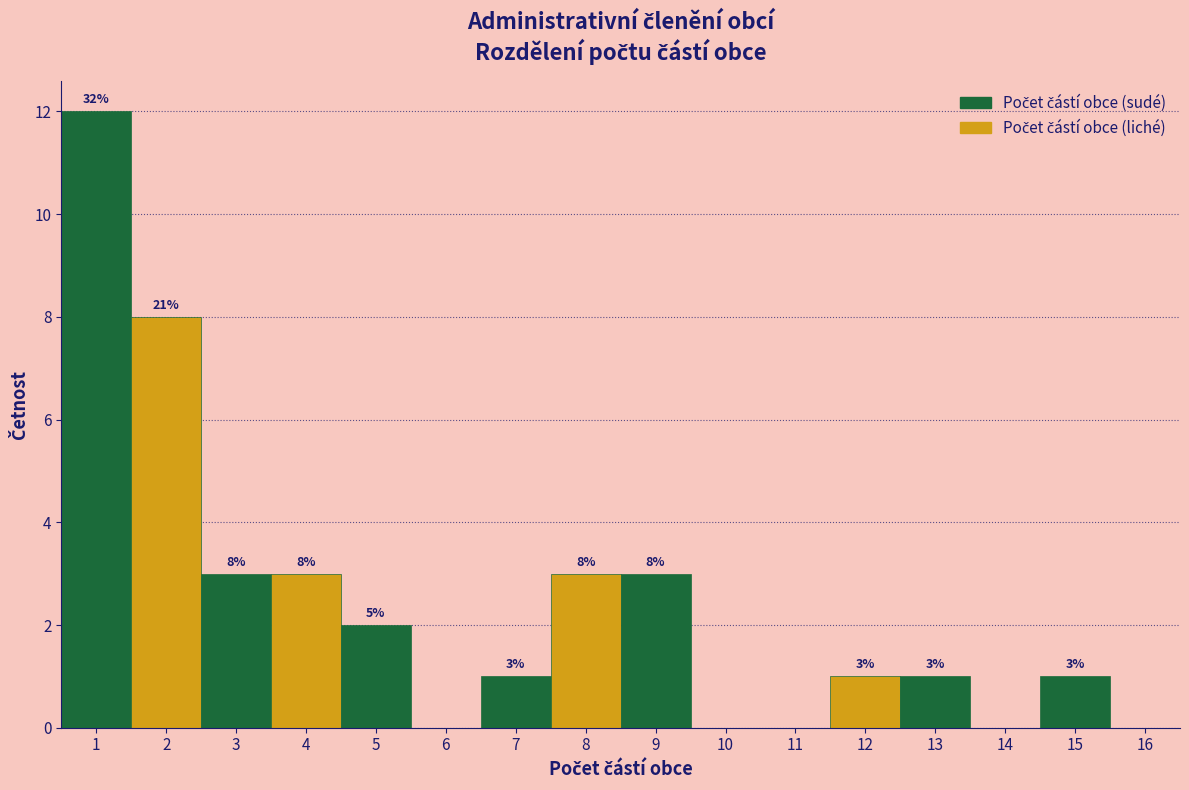

Over which range of the x-axis is the bar tallest?

0.5 to 1.5